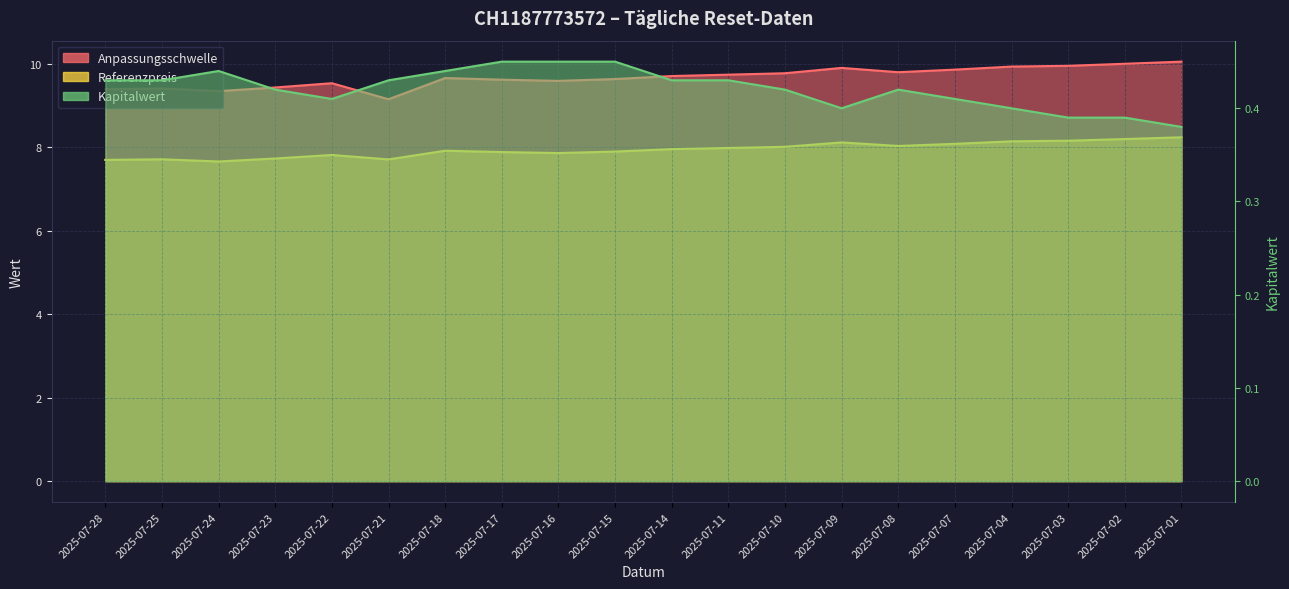

True or false: Referenzpreis and Kapitalwert intersect in this chart.

False